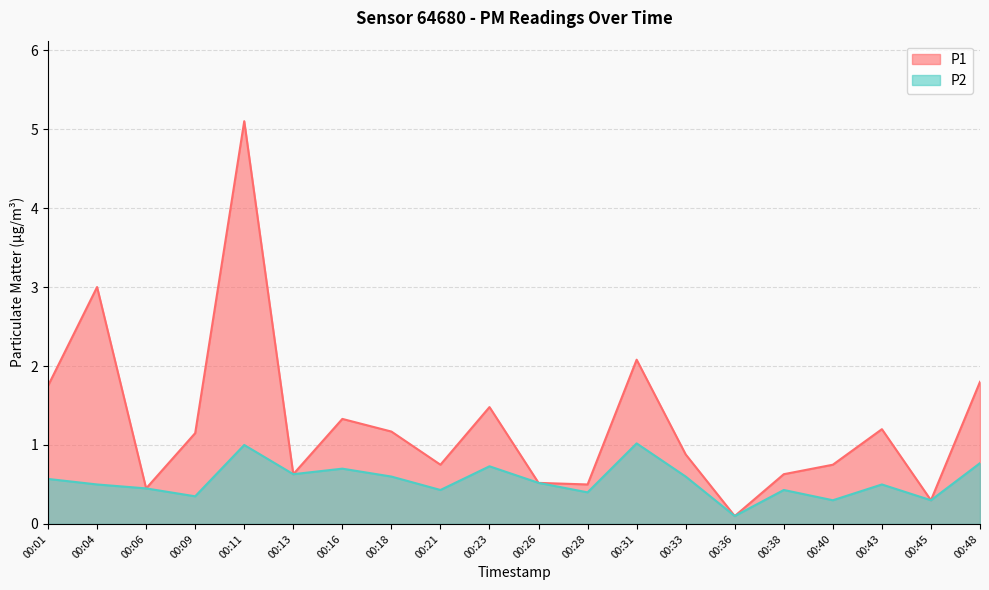

What is the total value across all series at 00:04?

3.5